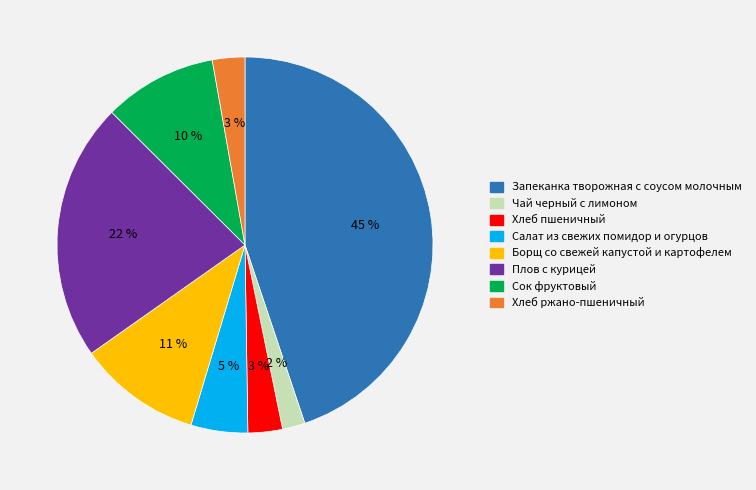

Combined, do Чай черный с лимоном and Сок фруктовый account for over 50%?

No